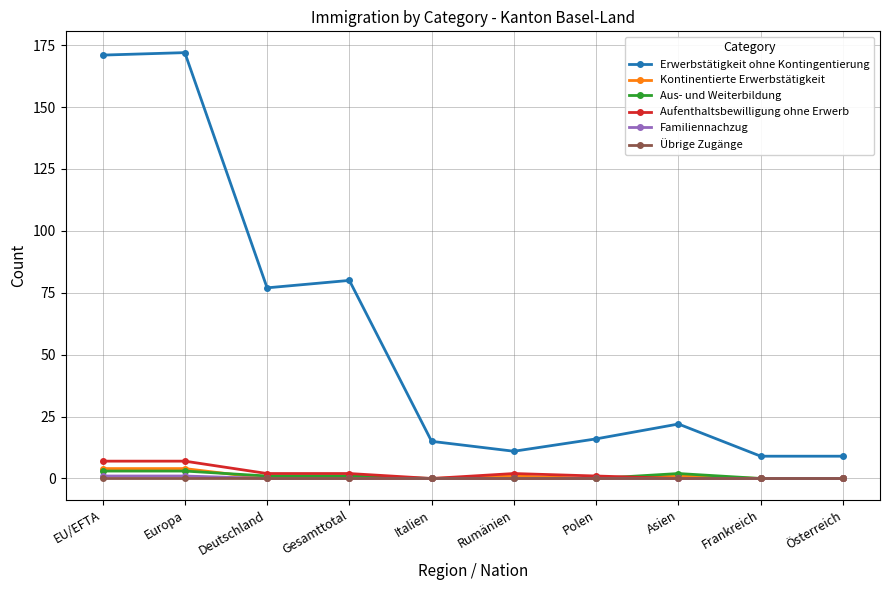

What is the maximum value for Erwerbstätigkeit ohne Kontingentierung?

172